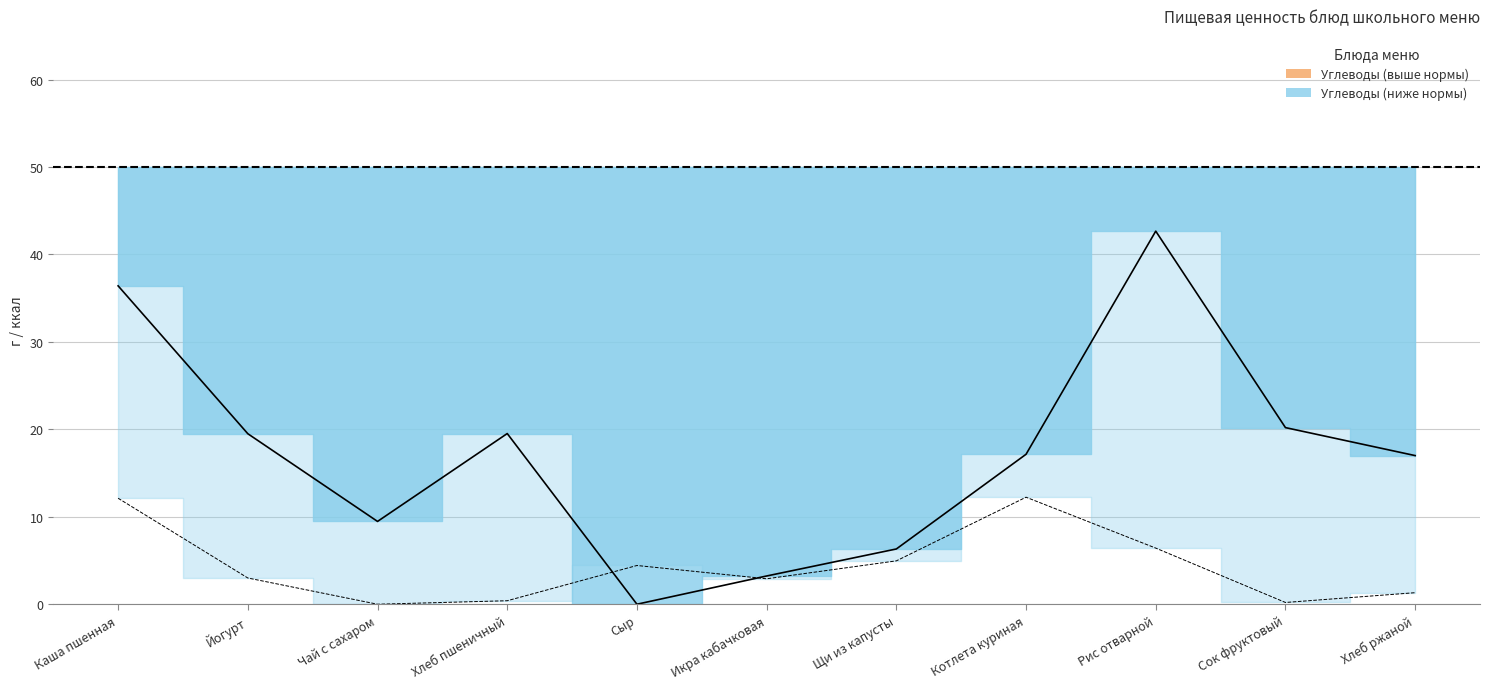

Which category has the highest value across all series?

Рис отварной